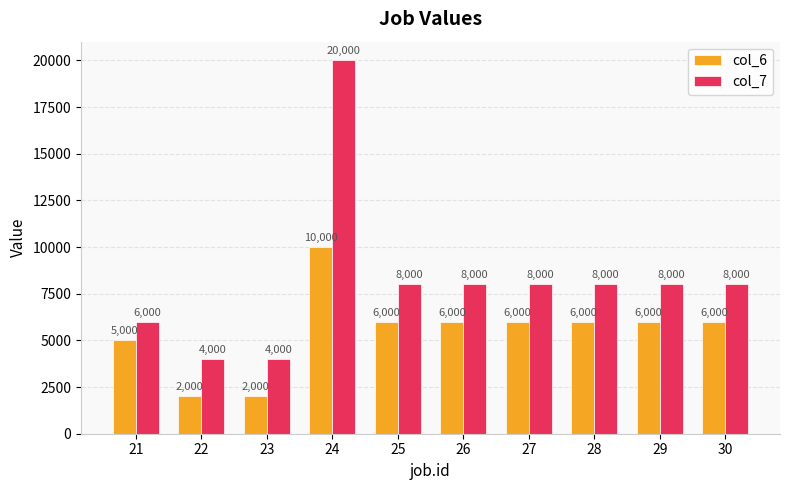

Reading left to right, list all the values displayed in this chart.

col_6: 5000	2000	2000	10000	6000	6000	6000	6000	6000	6000
col_7: 6000	4000	4000	20000	8000	8000	8000	8000	8000	8000